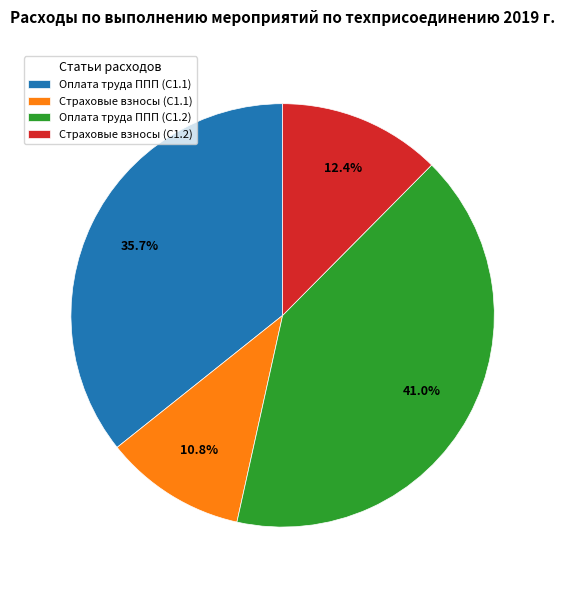

Which category has the smallest portion of the pie?

Страховые взносы (С1.1)